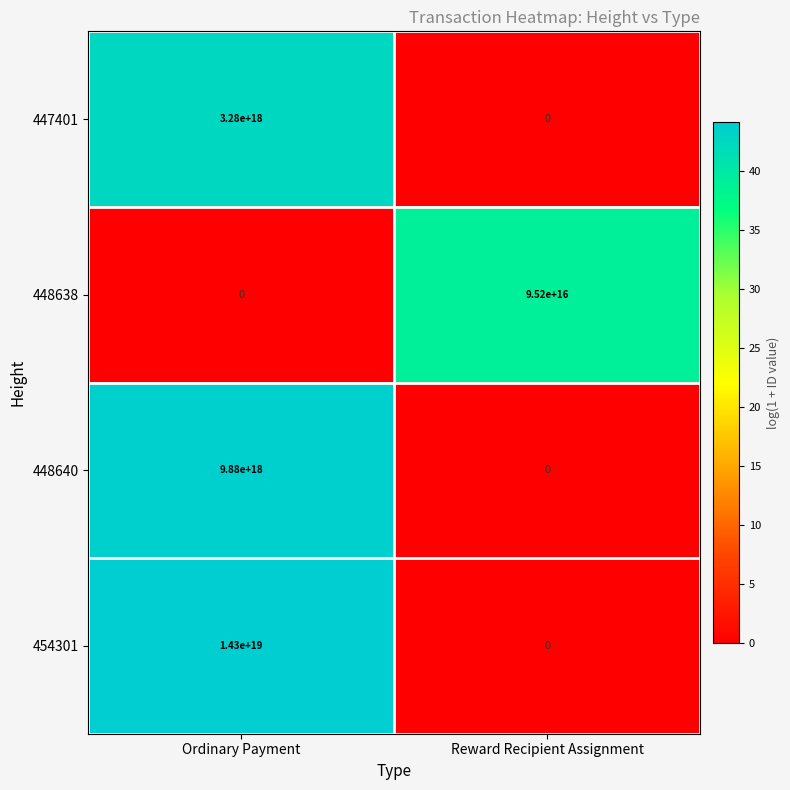

Which series changed the most between Ordinary Payment and Reward Recipient Assignment?

454301